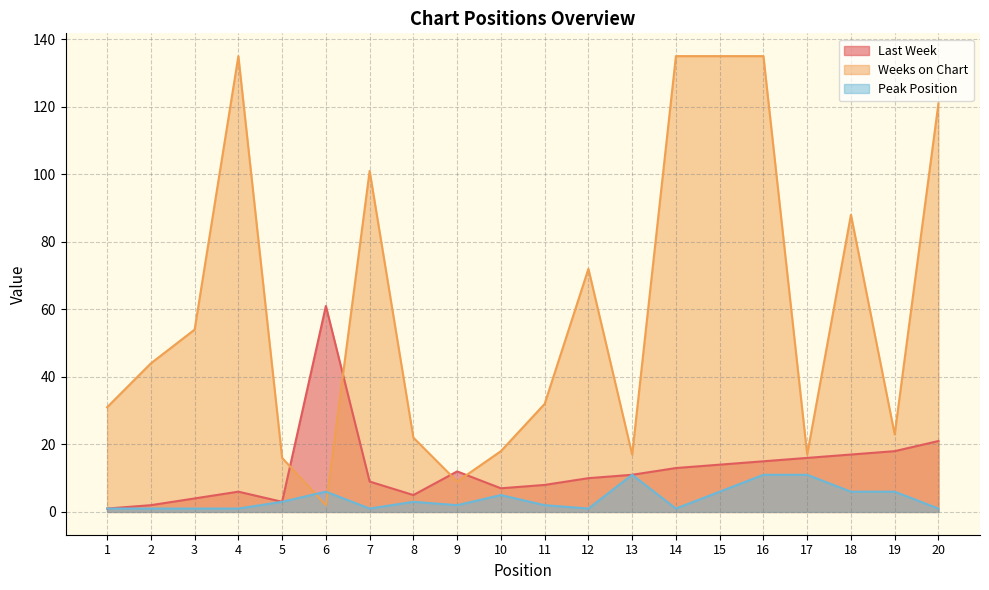

List the labels in order of Last Week value, largest first.

6, 20, 19, 18, 17, 16, 15, 14, 9, 13, 12, 7, 11, 10, 4, 8, 3, 5, 2, 1